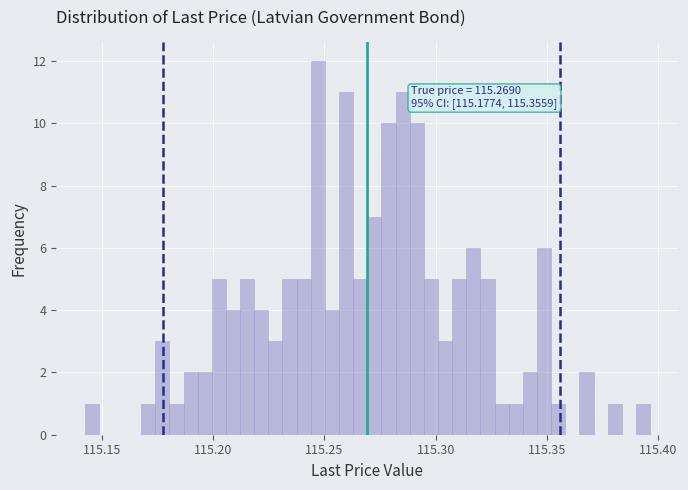

Read against the x-axis, roughly where is the centre of the tallest bar?

115.245